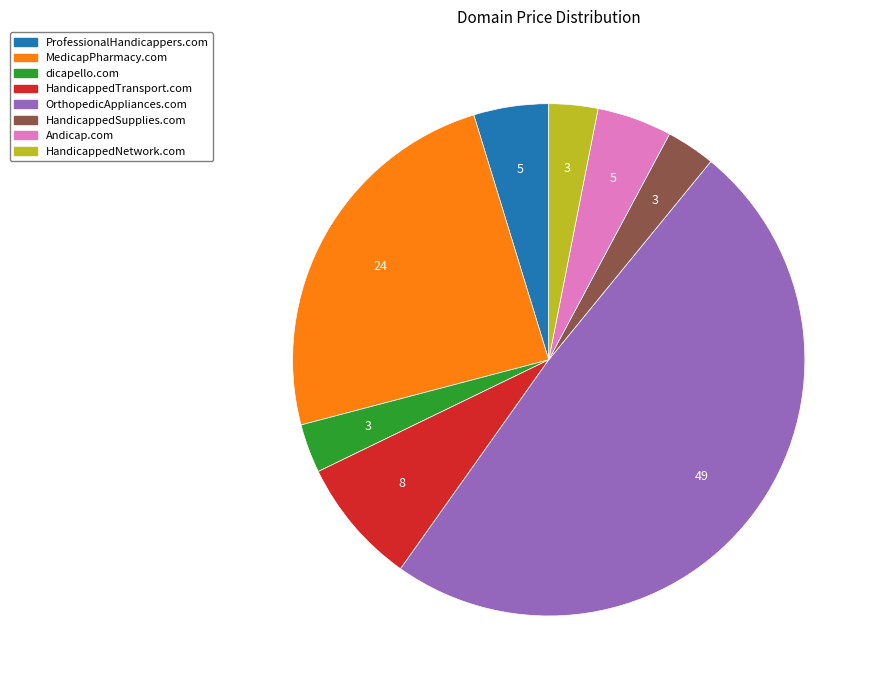

Which has a higher value, MedicapPharmacy.com or OrthopedicAppliances.com?

OrthopedicAppliances.com